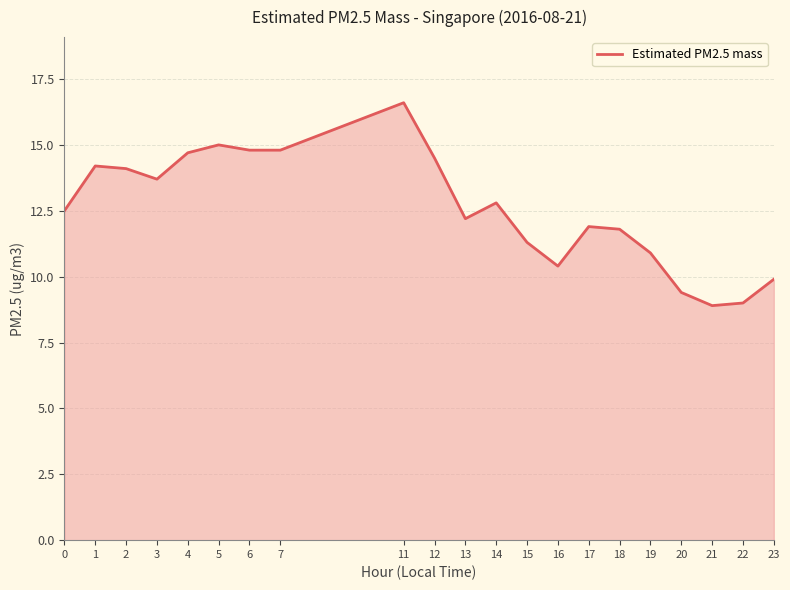

Reading left to right, extract all data points from this chart.

12.5	14.2	14.1	13.7	14.7	15.0	14.8	14.8	16.6	14.5	12.2	12.8	11.3	10.4	11.9	11.8	10.9	9.4	8.9	9.0	9.9